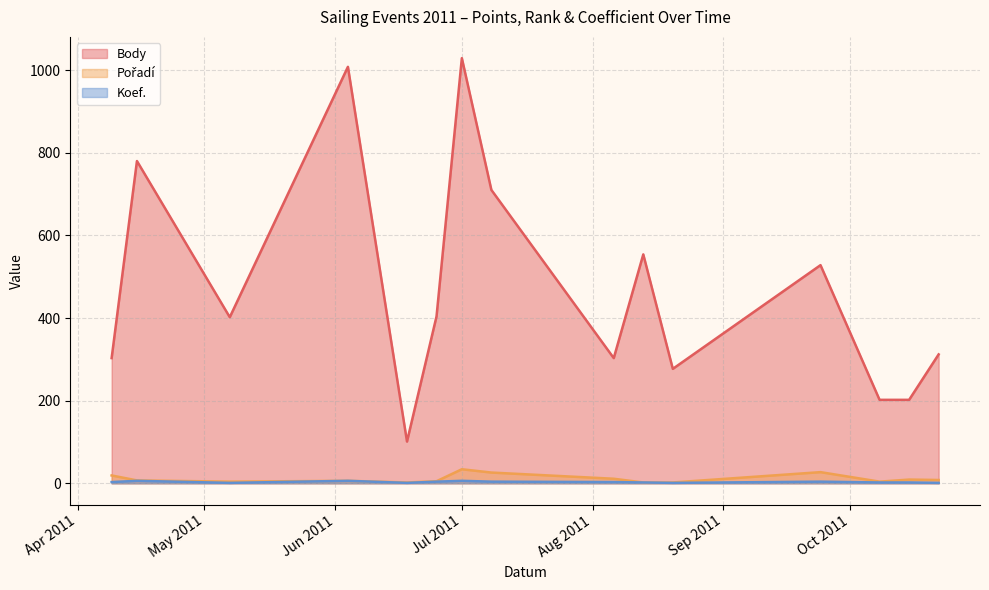

List the series in order of their peak value, lowest first.

Koef., Pořadí, Body